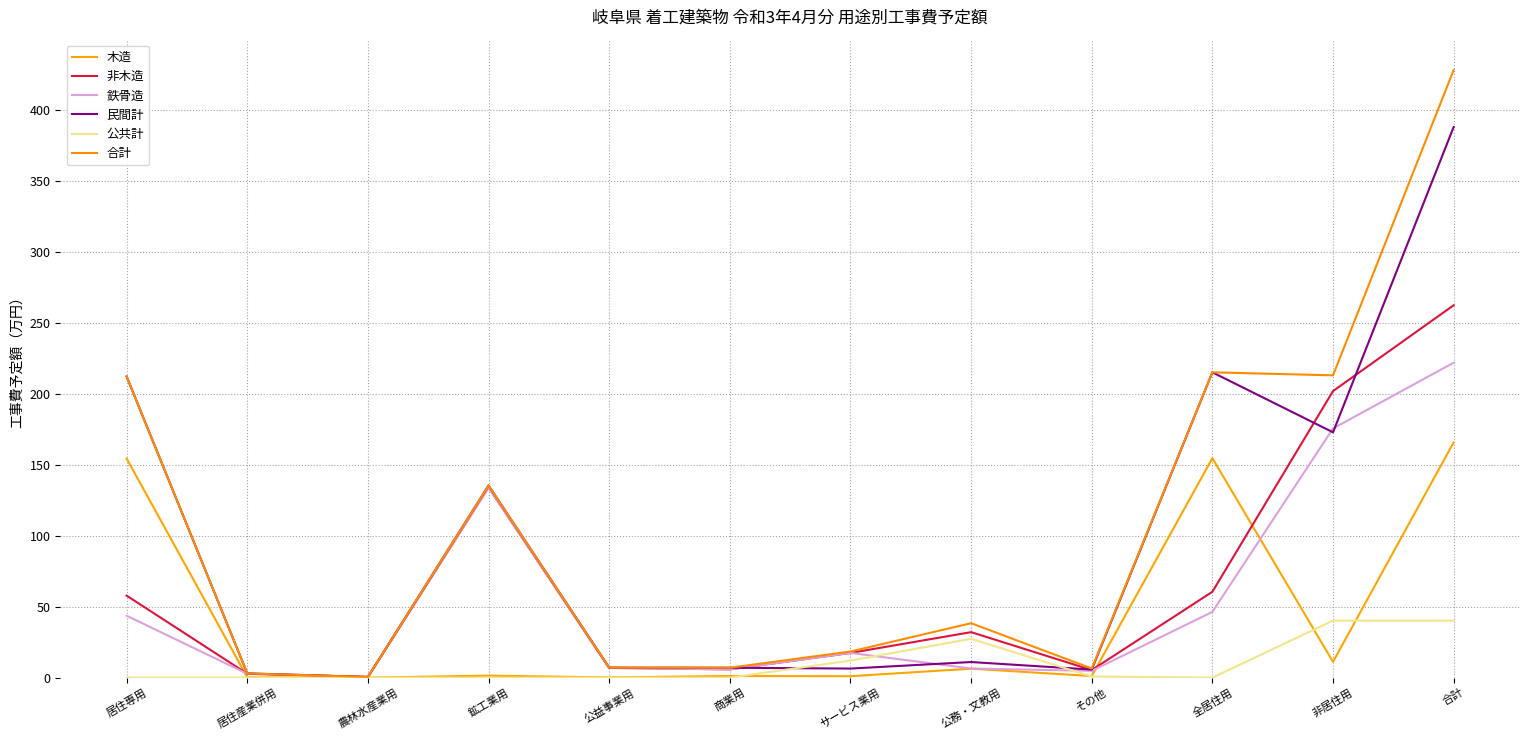

What is the maximum value for 合計?

428.0